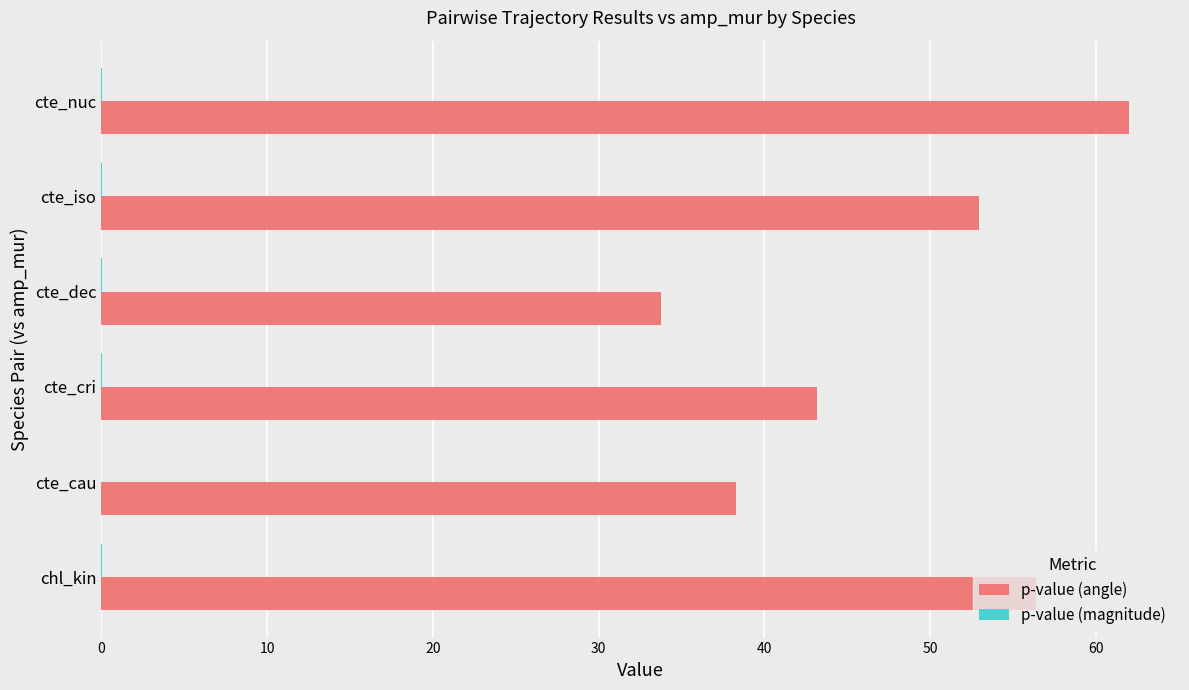

Which series has the widest spread of values?

p-value (angle)